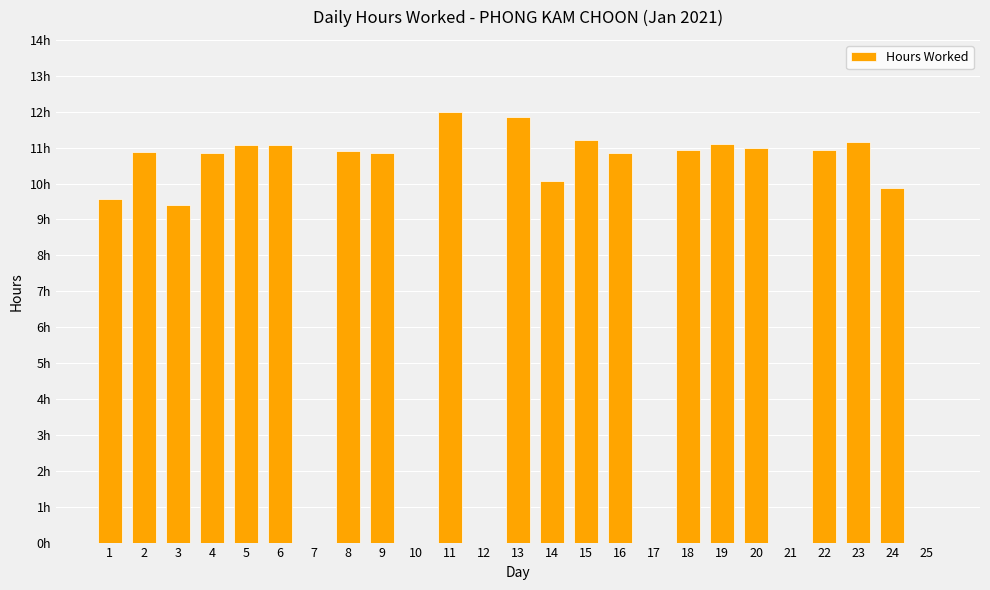

Is it true that the value at 19 is 19.4?

False